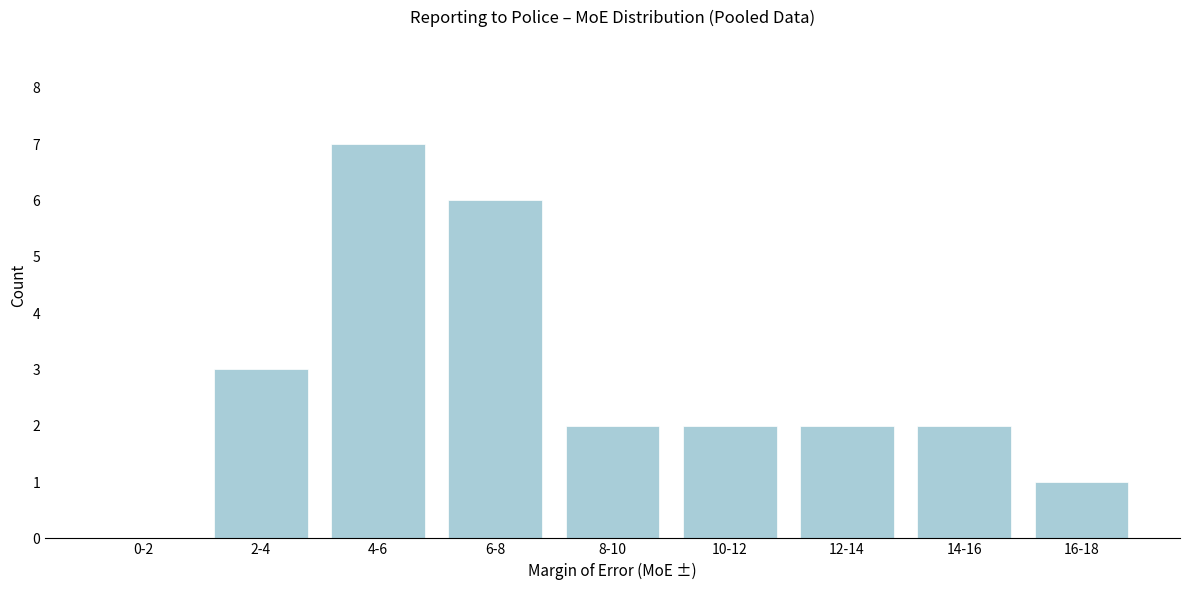

Reading left to right, extract all data points from this chart.

0-2=0	2-4=3	4-6=7	6-8=6	8-10=2	10-12=2	12-14=2	14-16=2	16-18=1